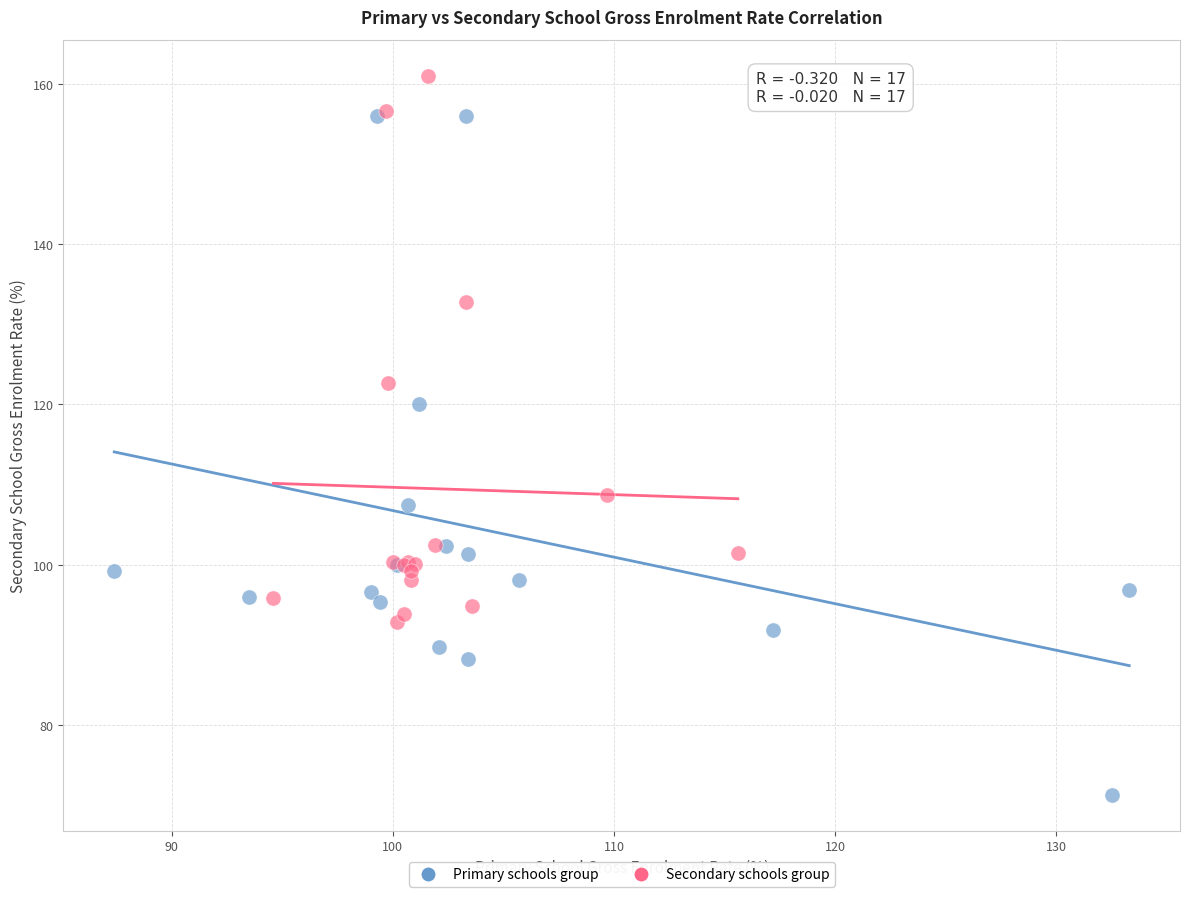

Which series has the largest Y range (max minus min)?

Primary schools group